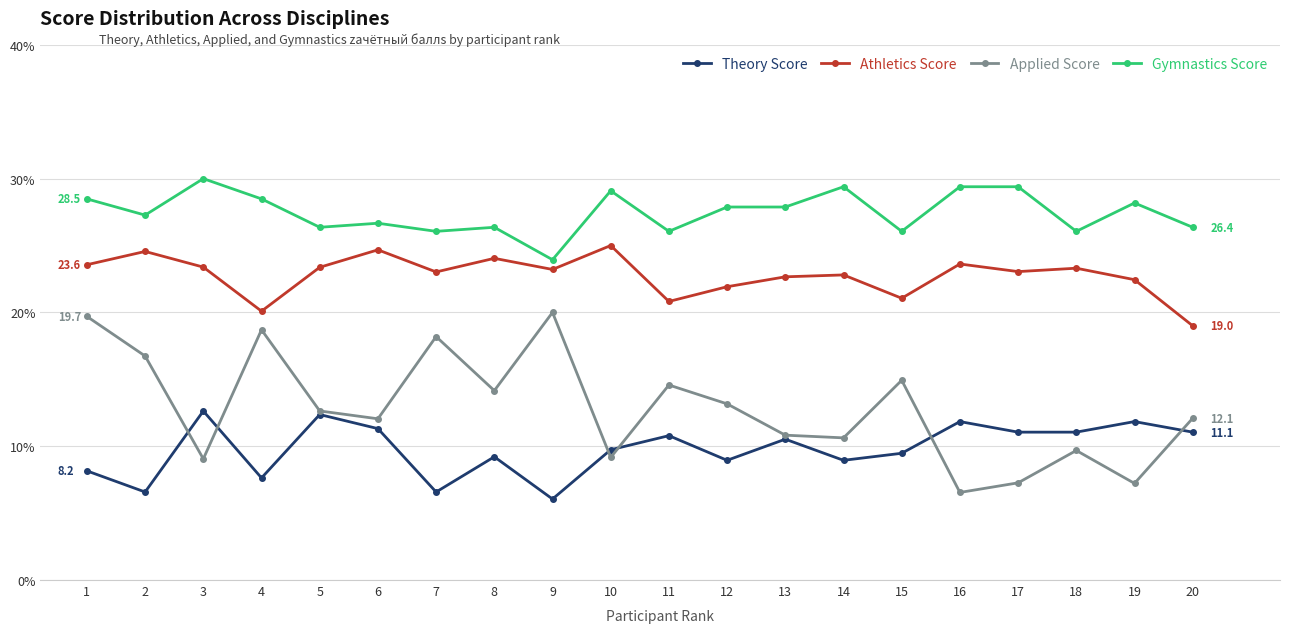

What is the difference between the maximum and second lowest values in the Gymnastics Score series?

3.9